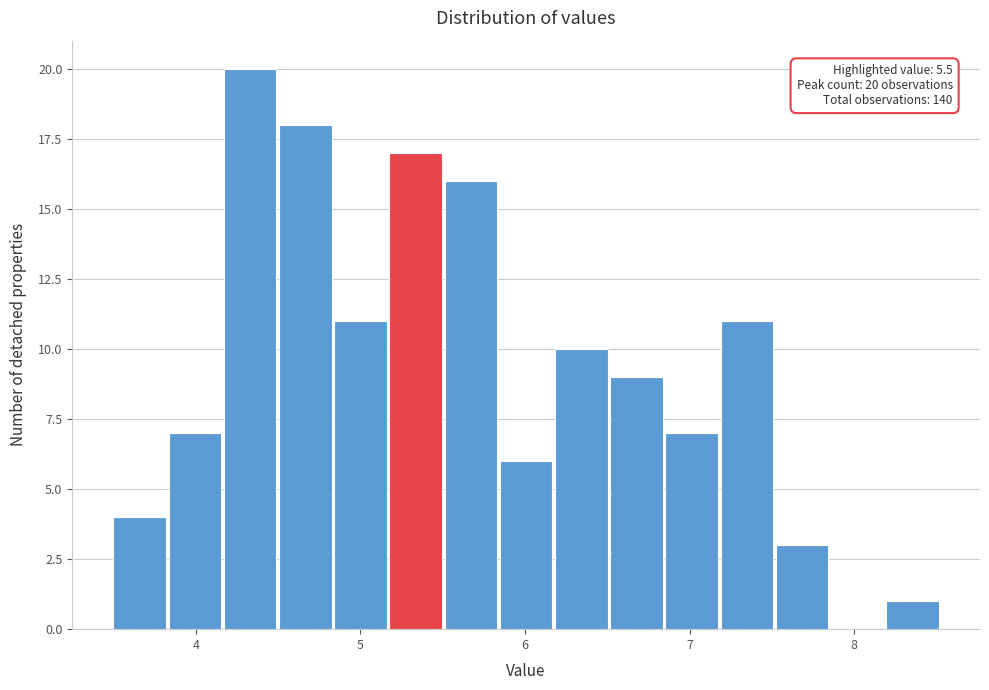

Around what value on the x-axis is the tallest bar? Give the approximate position of its centre, as read against the axis.

4.3